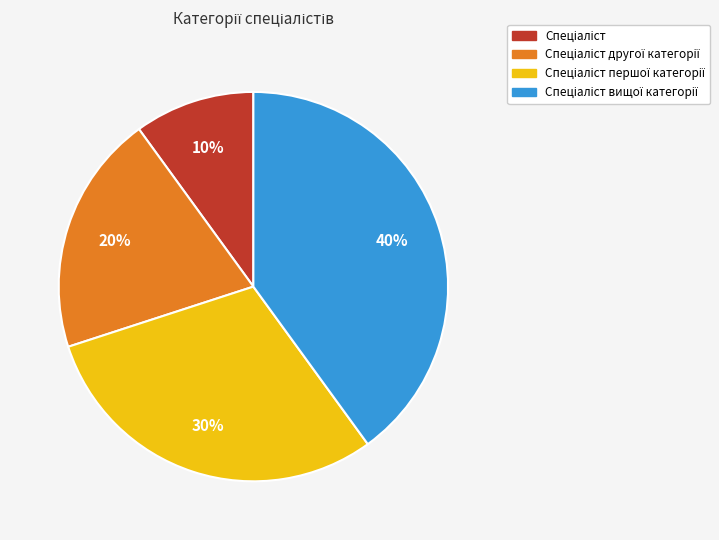

To the nearest percent, what is the difference between the largest and smallest slice percentages?

30%